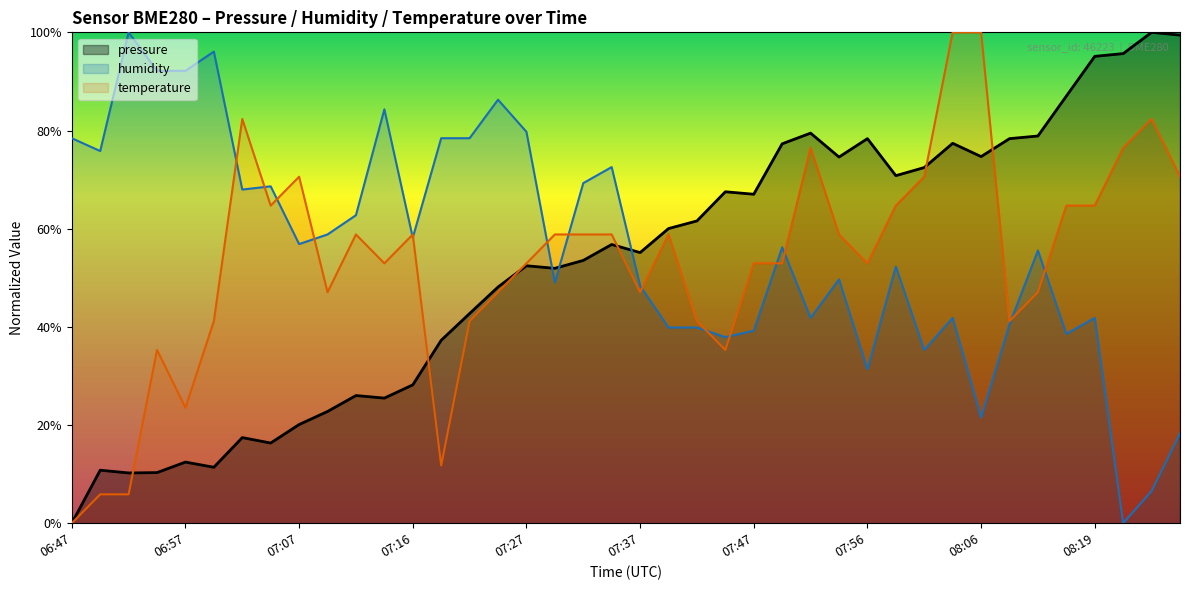

In humidity, how many points are higher than both neighbors (excluding endpoints)?

12